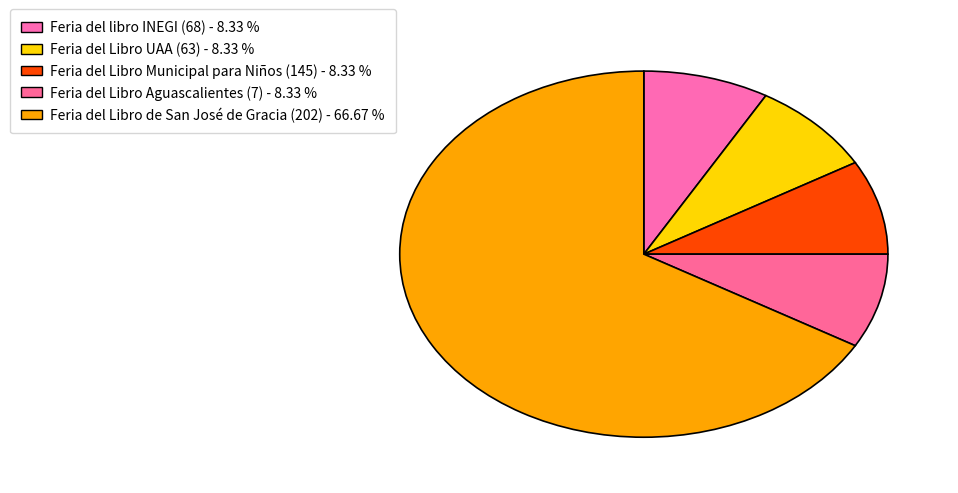

Is it true that Feria del Libro de San José de Gracia (202) is 67% of the pie?

True